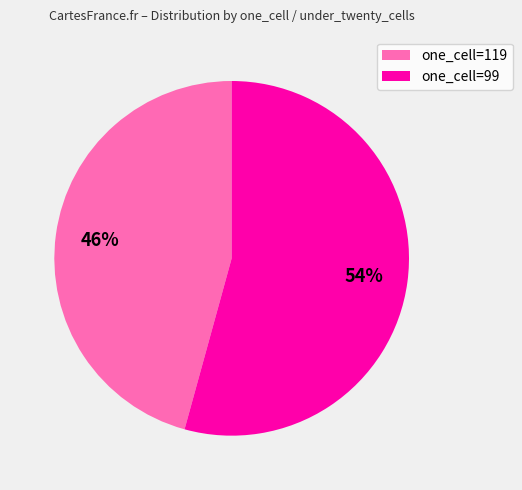

What is the smallest slice in the pie chart?

one_cell=119